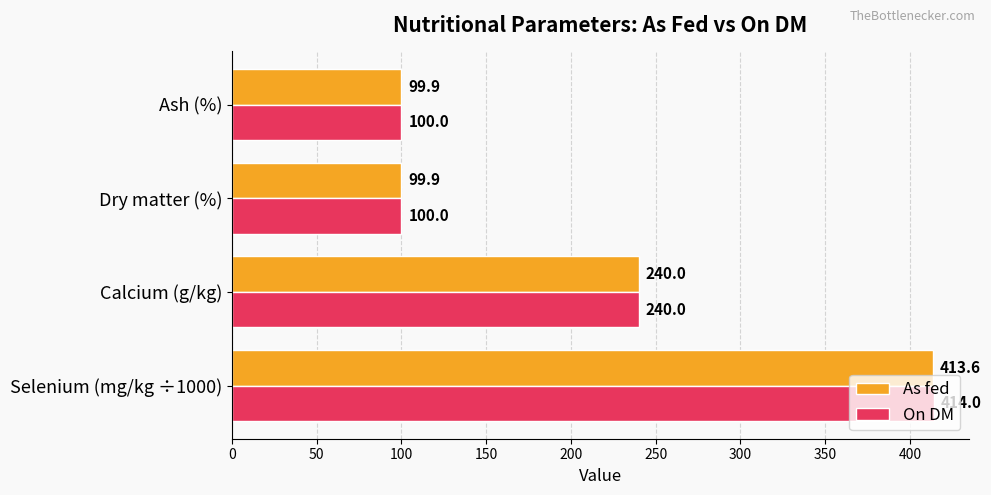

How many data points does each series have?

4